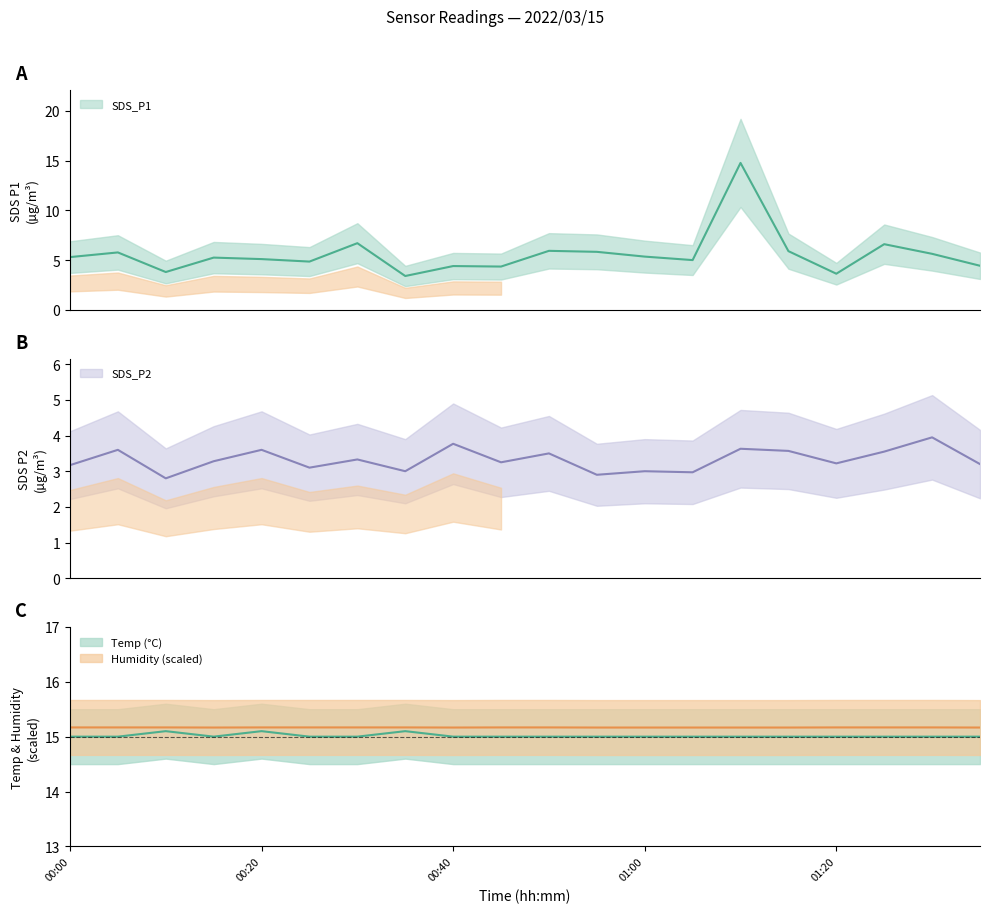

True or false: SDS_P2 and SDS_P1 intersect in this chart.

False